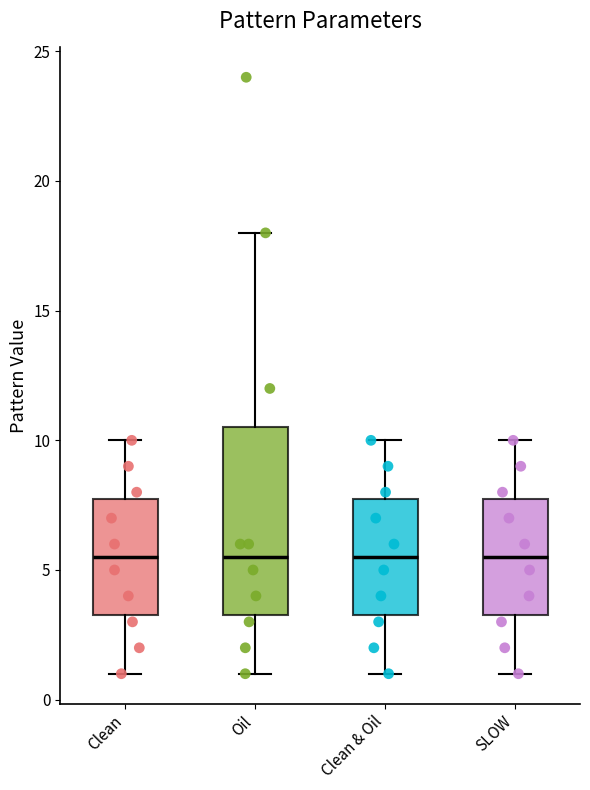

Which box is the tallest, from its lower edge to its upper edge?

Oil